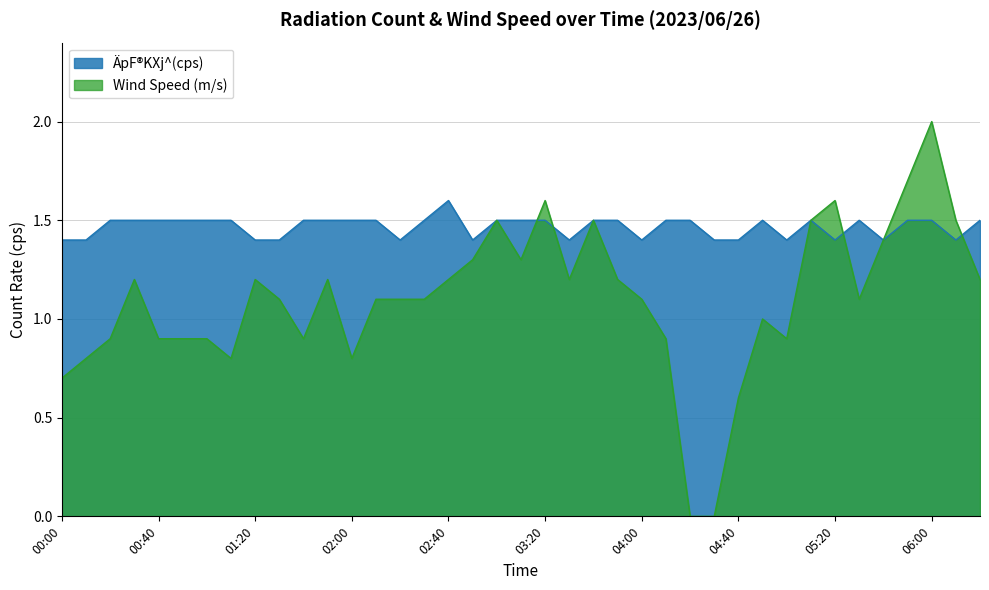

How many lines are shown in the chart?

2